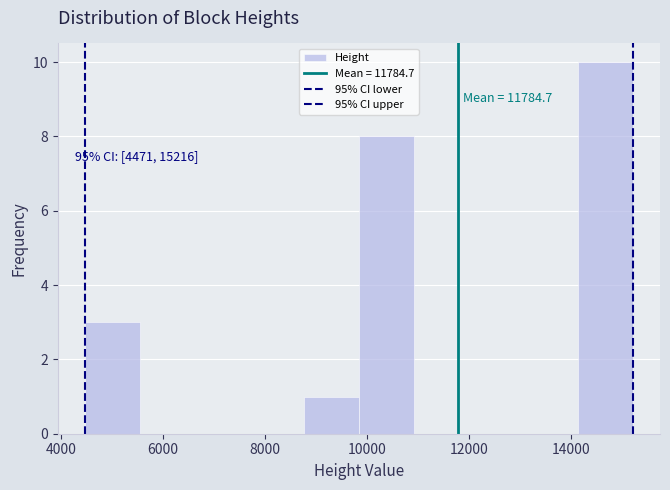

Over which range of the x-axis is the bar tallest?

14200 to 15200